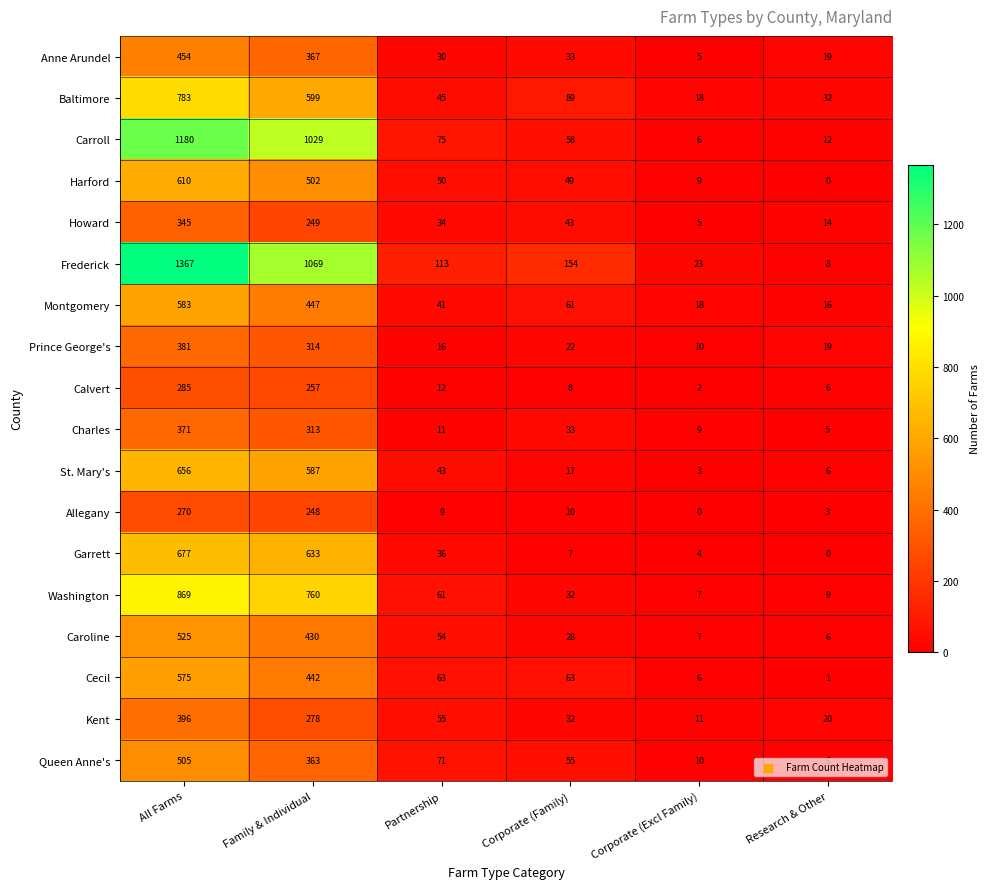

Which series has the widest spread of values?

Frederick